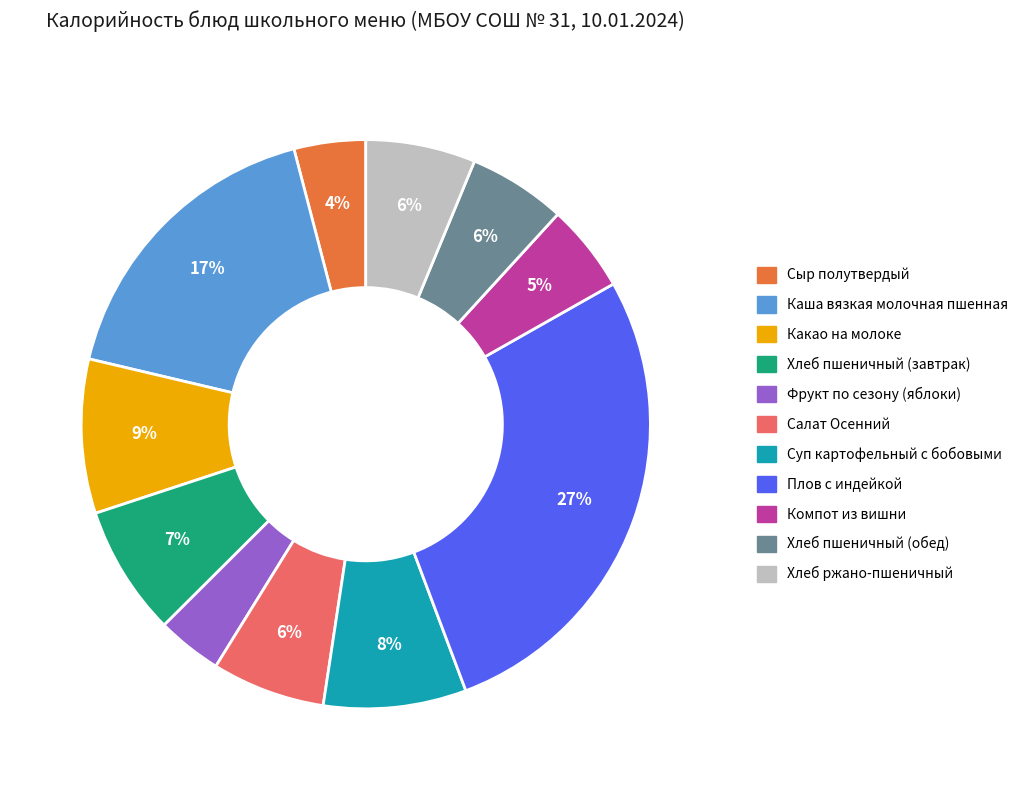

Which slice is the largest?

Плов с индейкой